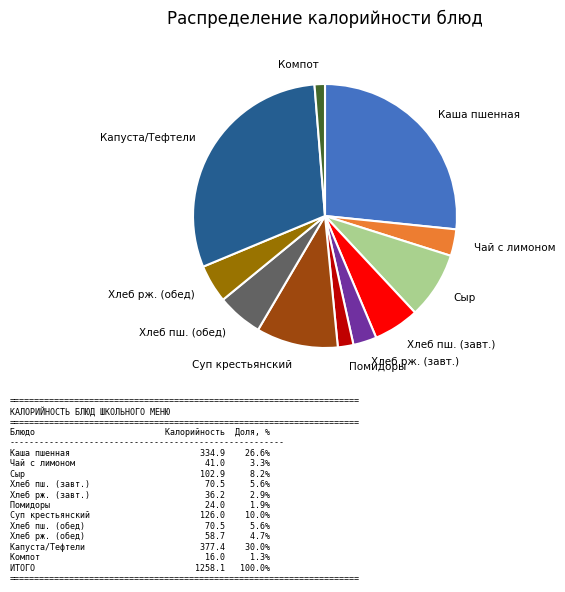

Is there any slice that represents more than half of the pie?

No